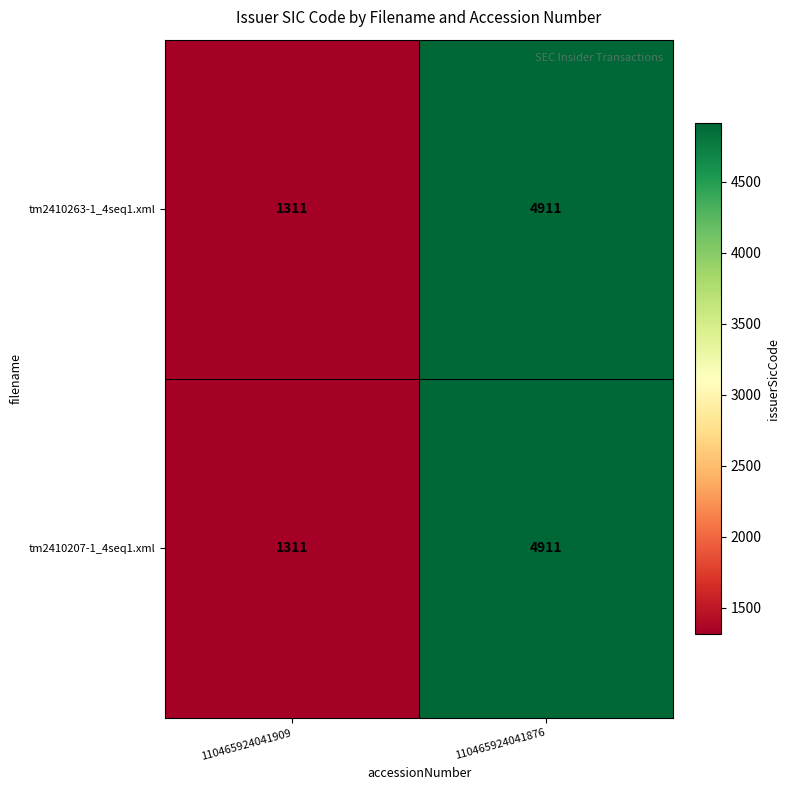

The tm2410263-1_4seq1.xml series shows 7565 at 110465924041876. True or false?

False